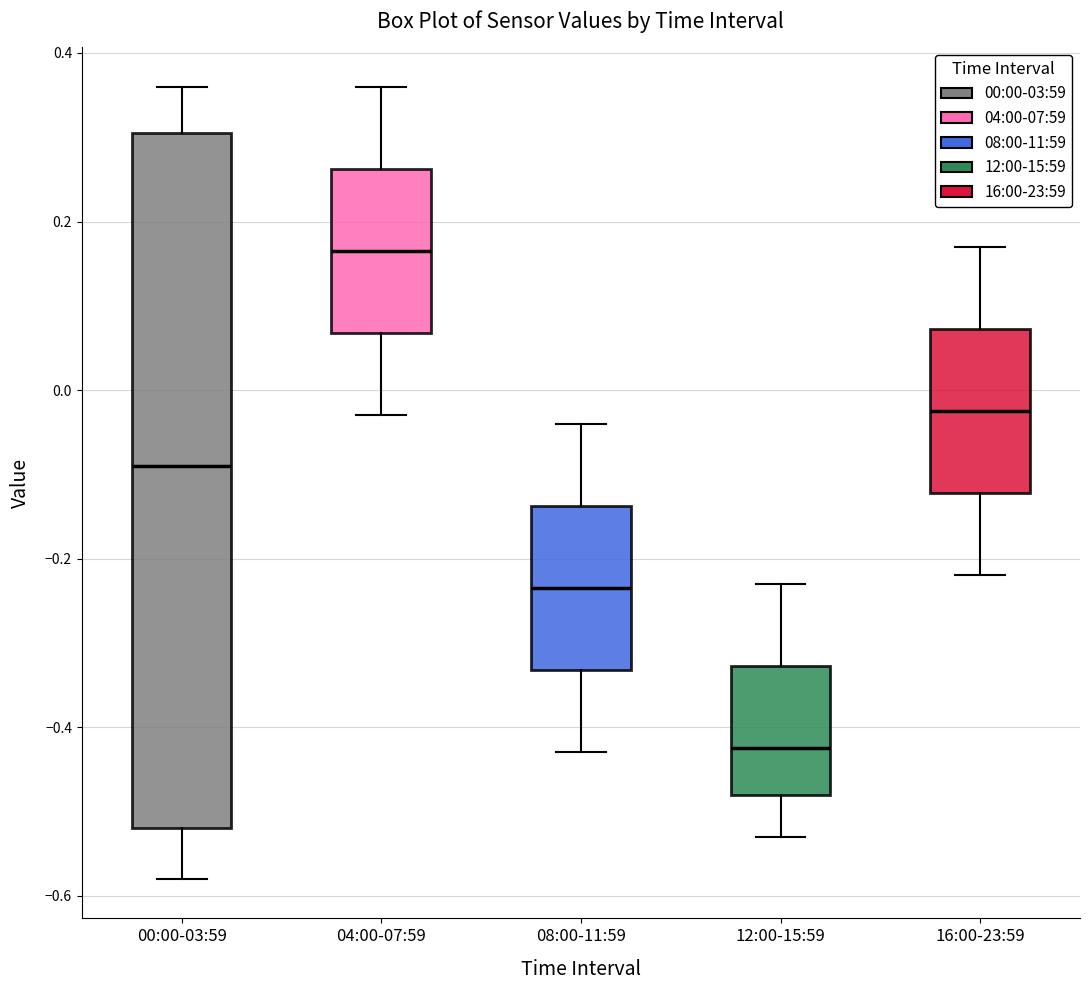

Where does the upper whisker of the box for 12:00-15:59 end on the y-axis? The values are not printed on the chart, so give them approximately, as read against the axis.

-0.22